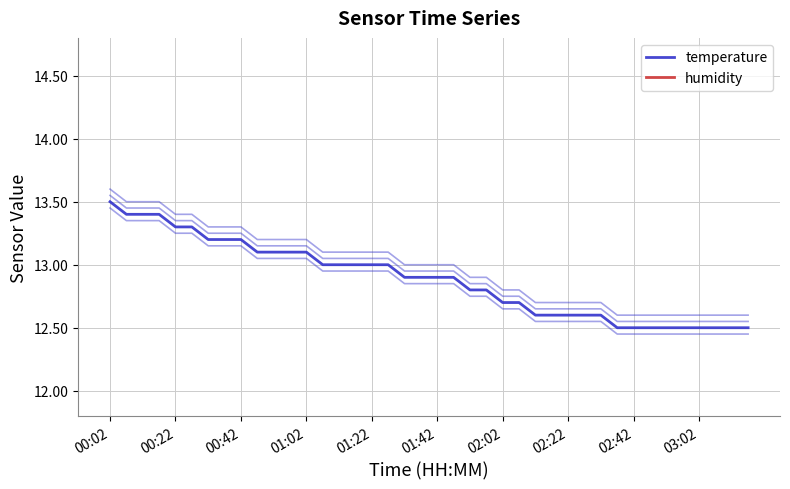

The value of humidity at 14 is 14.1. True or false?

False